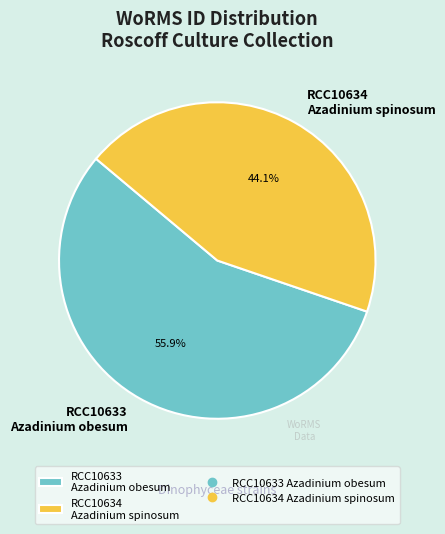

How many segments does this pie chart have?

2